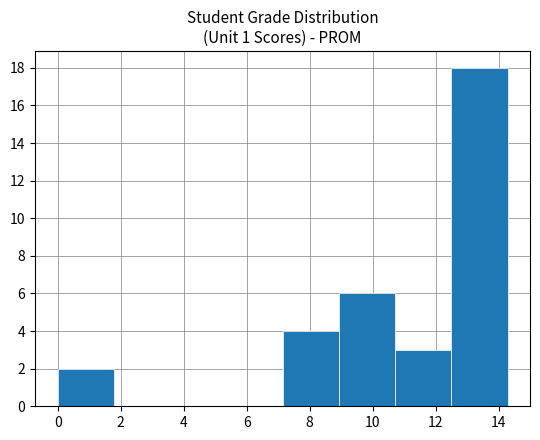

Over which range of the x-axis is the bar tallest?

12.6 to 14.2